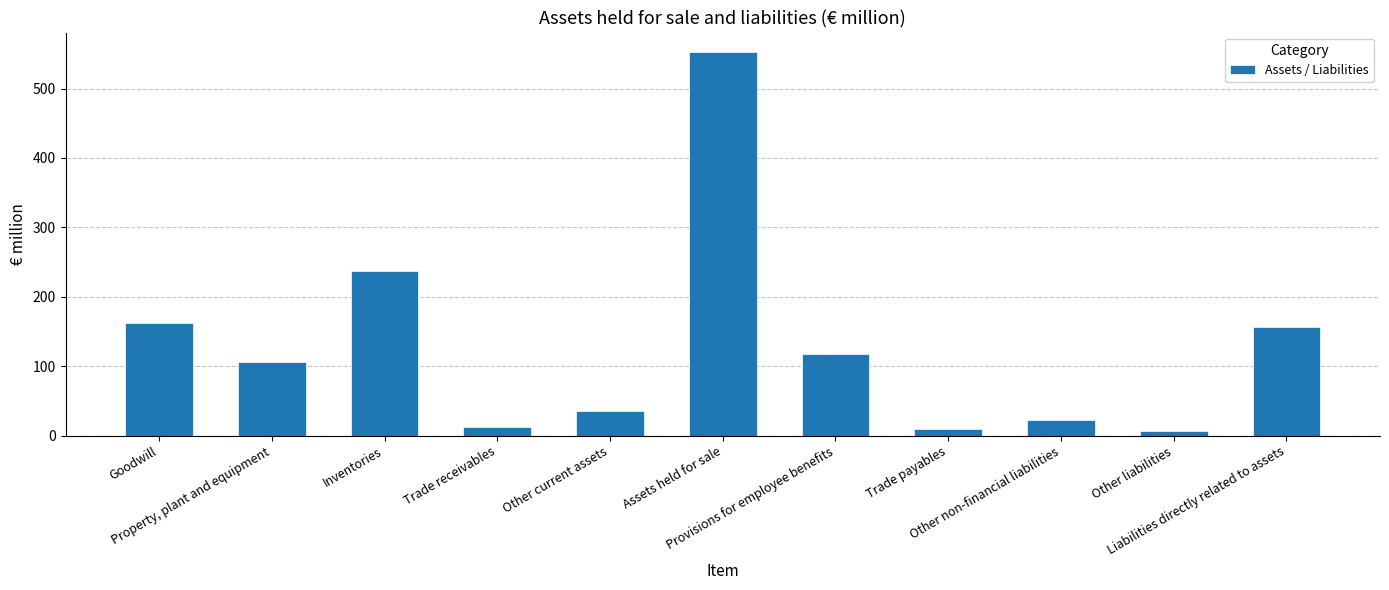

What is the value of the 3rd bar from the left?

237